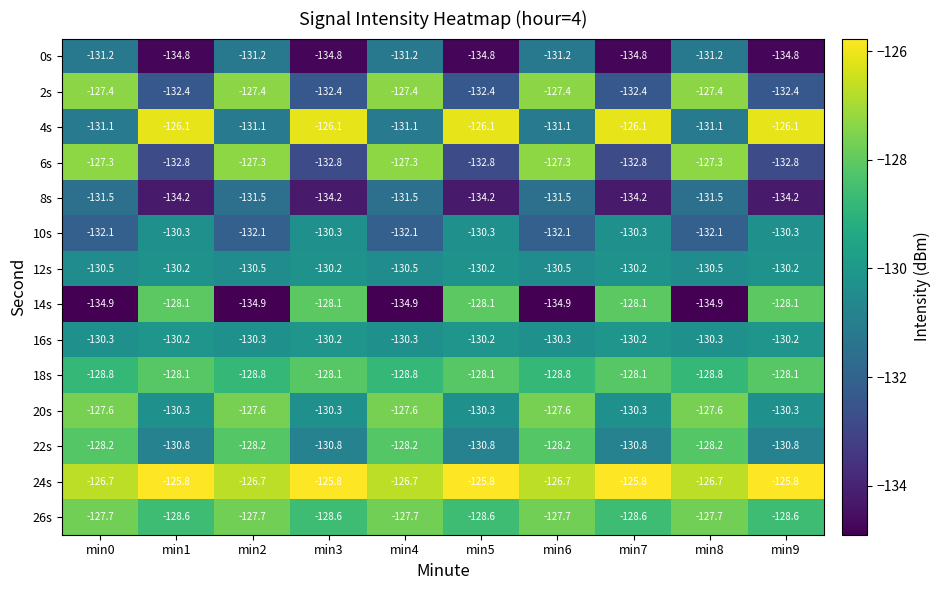

At min8, list the series in order from smallest to largest.

14s, 10s, 8s, 0s, 4s, 12s, 16s, 18s, 22s, 26s, 20s, 2s, 6s, 24s